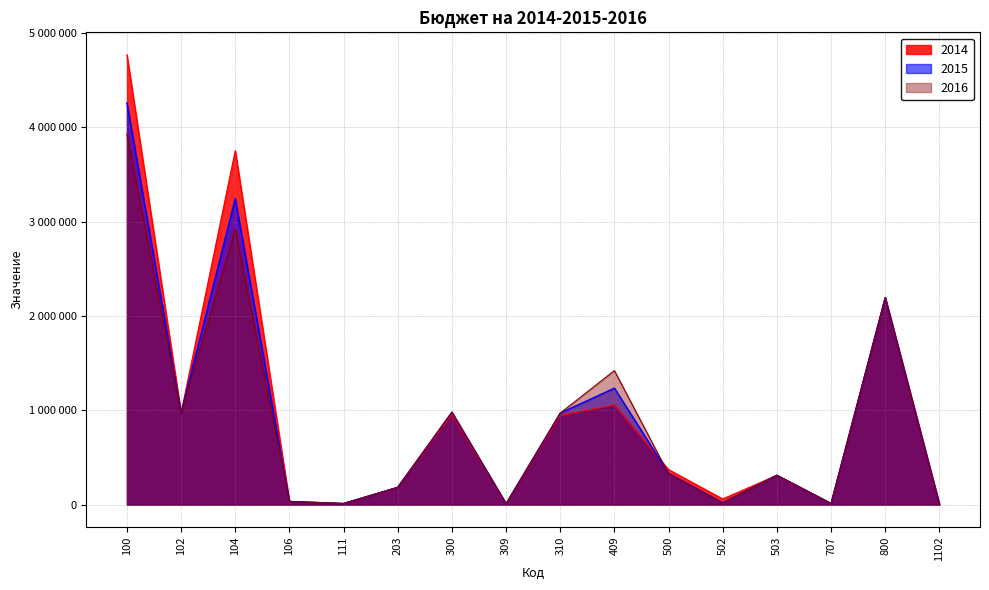

Is it true that 2016 equals 1219619 at 100?

False